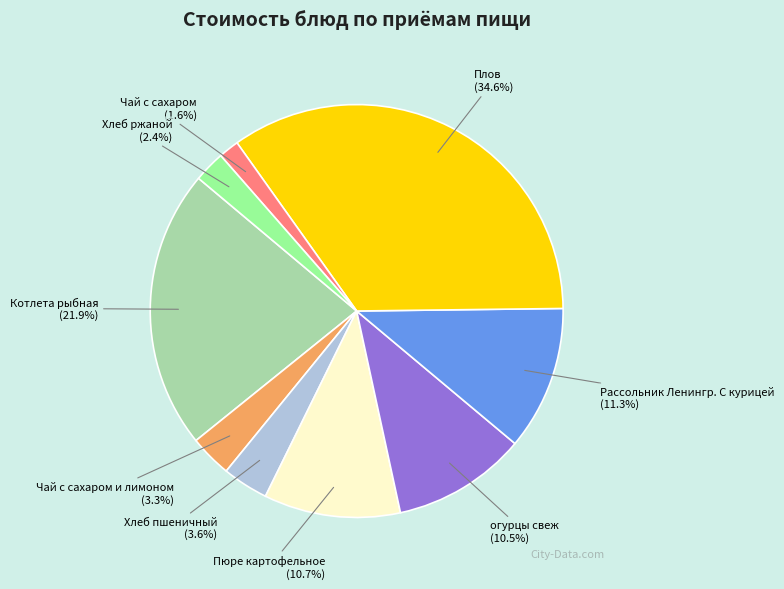

How many segments does this pie chart have?

9